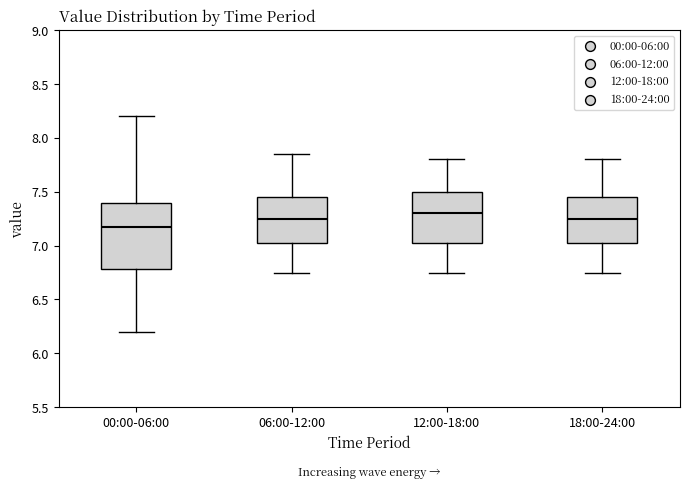

Reading left to right, read every box against the y-axis: the position of its median line, the range the box covers, and the ends of its whiskers. The values are not printed on the chart, so give them approximately, as read against the axis.

00:00-06:00: median 7.15, box 6.80 to 7.40, whiskers 6.20 to 8.20
06:00-12:00: median 7.25, box 7.05 to 7.45, whiskers 6.75 to 7.85
12:00-18:00: median 7.30, box 7.05 to 7.50, whiskers 6.75 to 7.80
18:00-24:00: median 7.25, box 7.05 to 7.45, whiskers 6.75 to 7.80